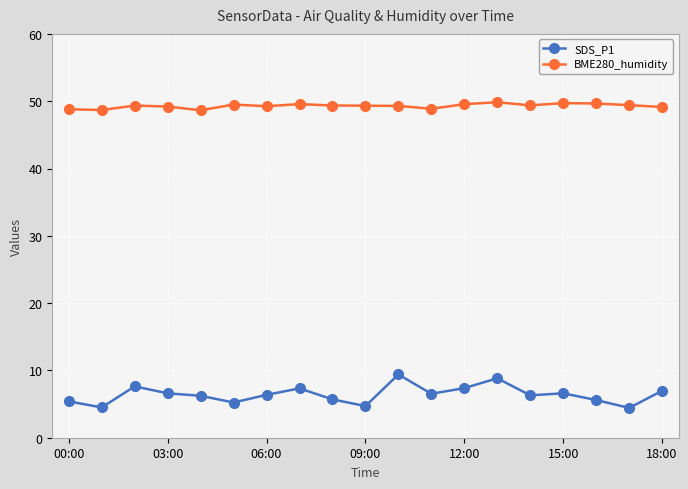

What is the lowest value of the SDS_P1 series?

4.4